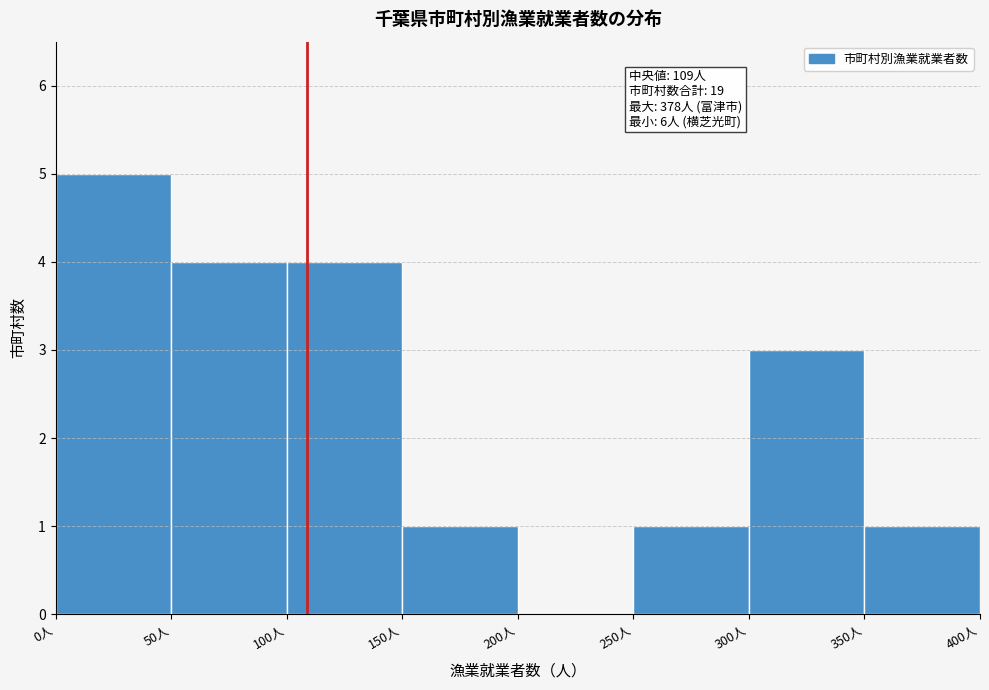

Which range on the x-axis has the tallest bar?

0 to 50